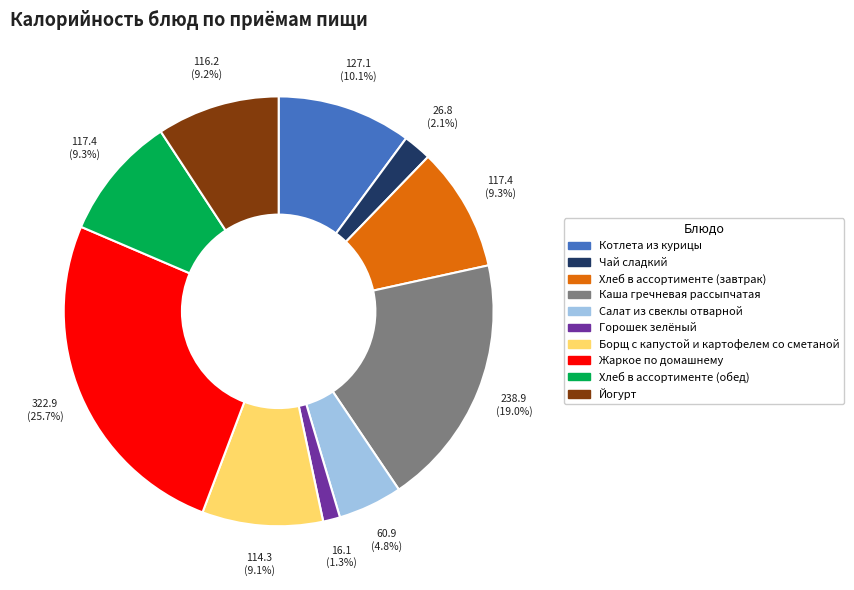

What is the smallest slice in the pie chart?

Горошек зелёный